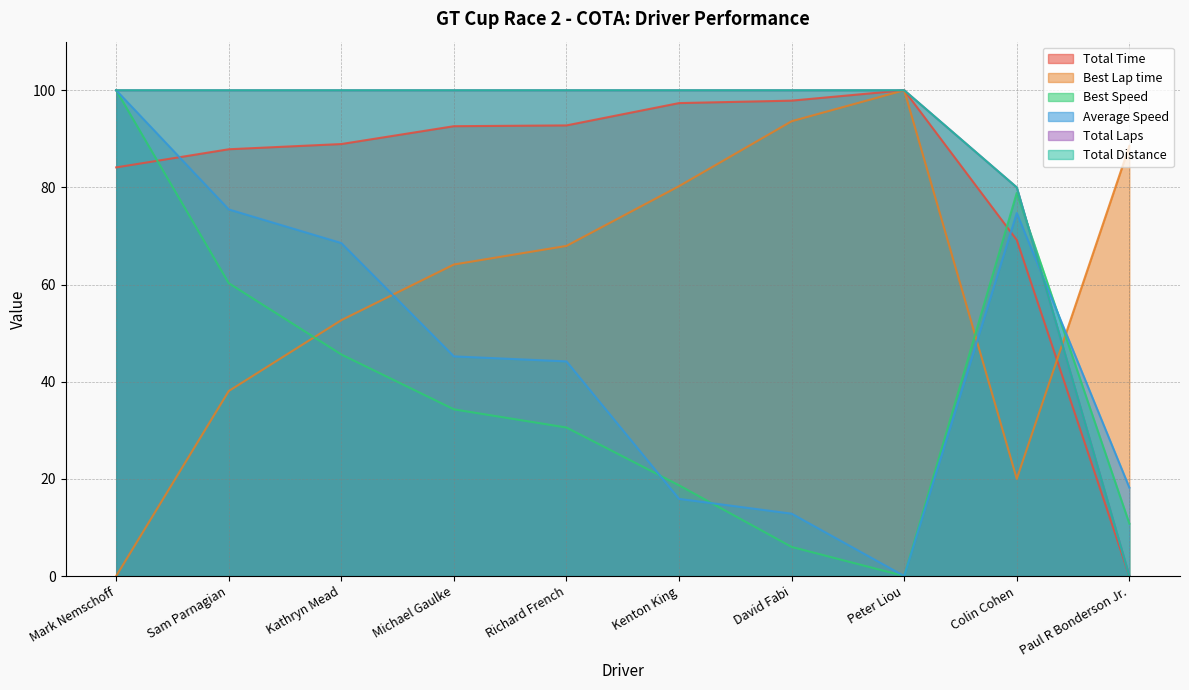

True or false: Total Time and Total Laps cross at least once.

False